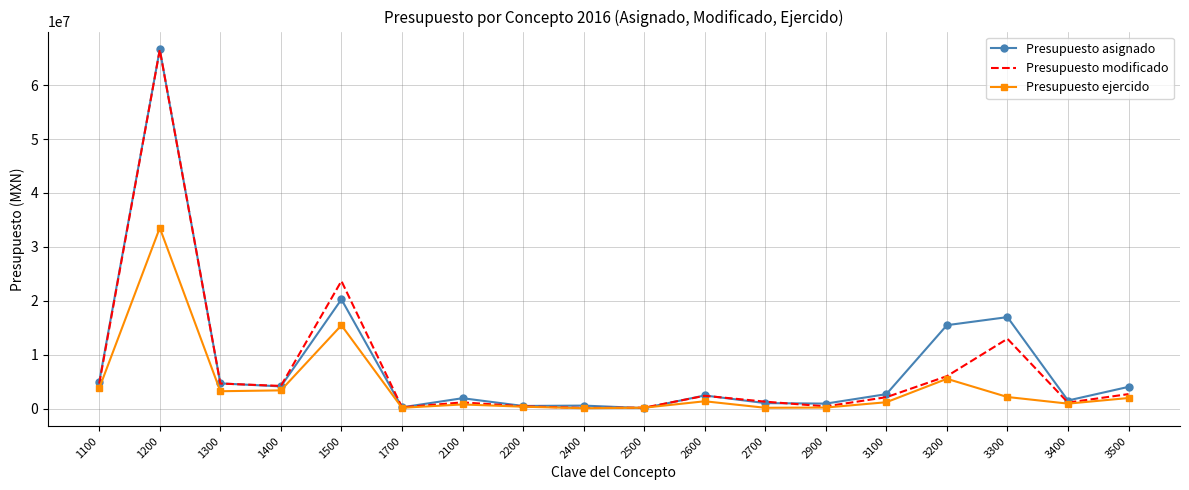

Is it true that Presupuesto asignado equals 66610752.0 at 1200?

True